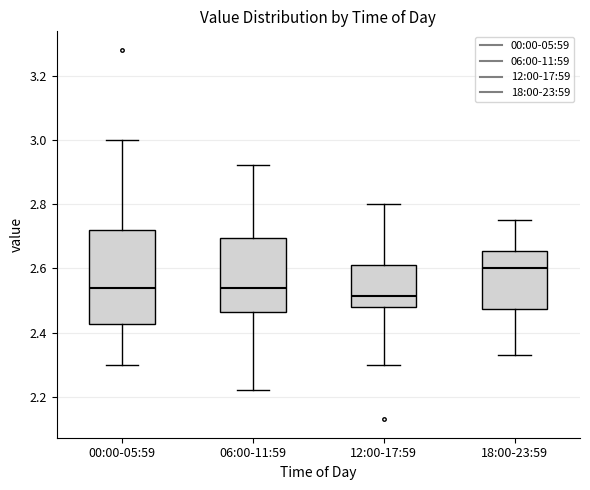

Where is the lower edge of the box for 18:00-23:59 on the y-axis? The values are not printed on the chart, so give them approximately, as read against the axis.

2.48